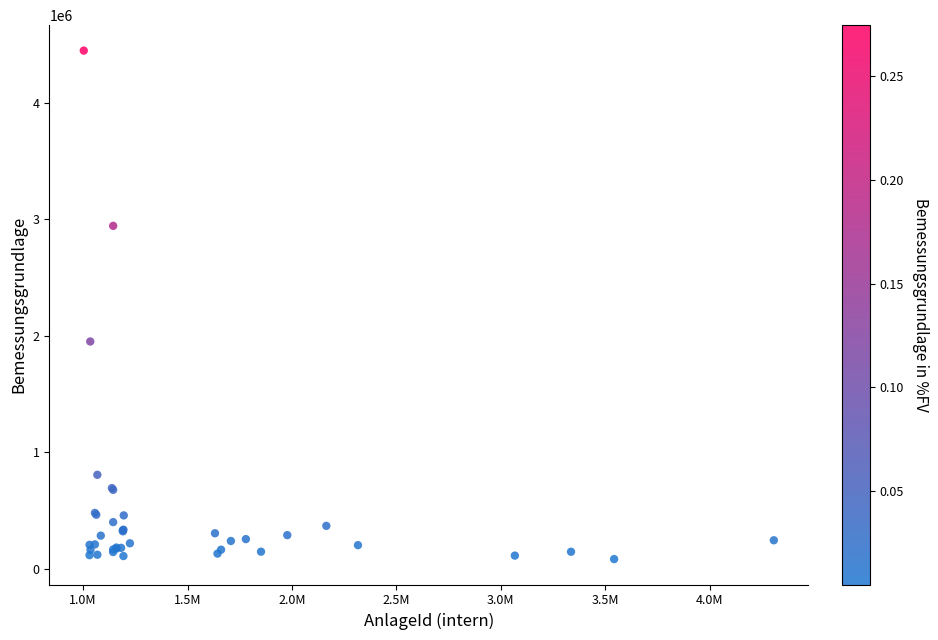

What Y value in the scatter plot is closest to 2266684?

1951858.5